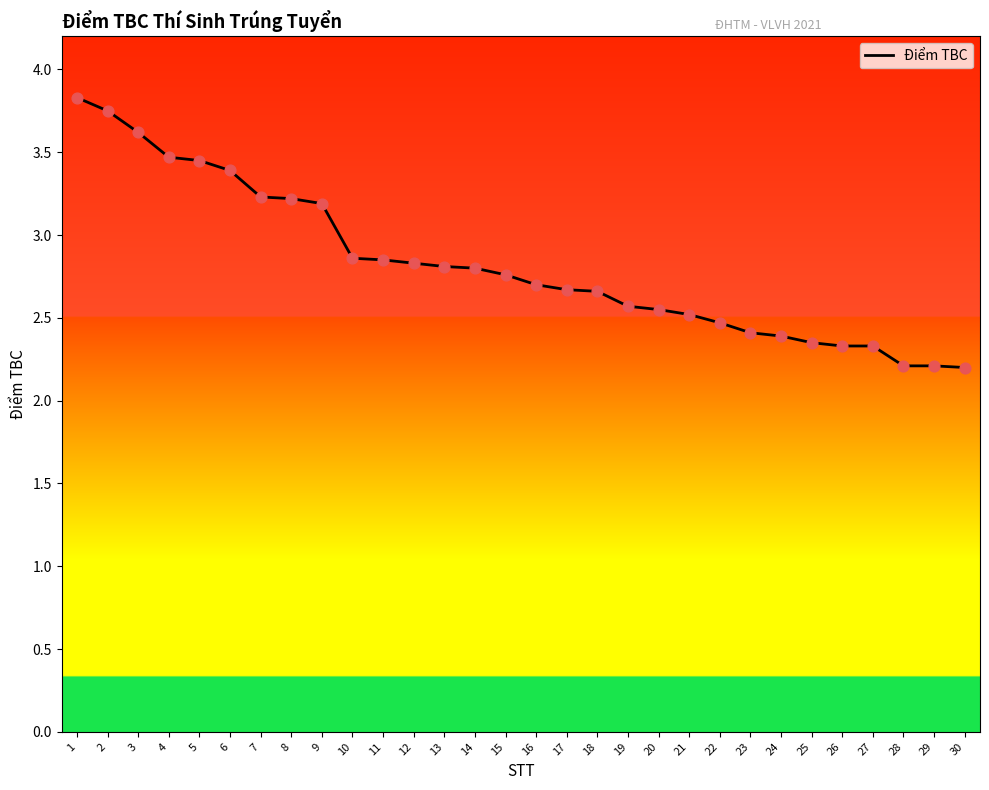

Approximately how many times larger is the value at 2 compared to 21?

1.5